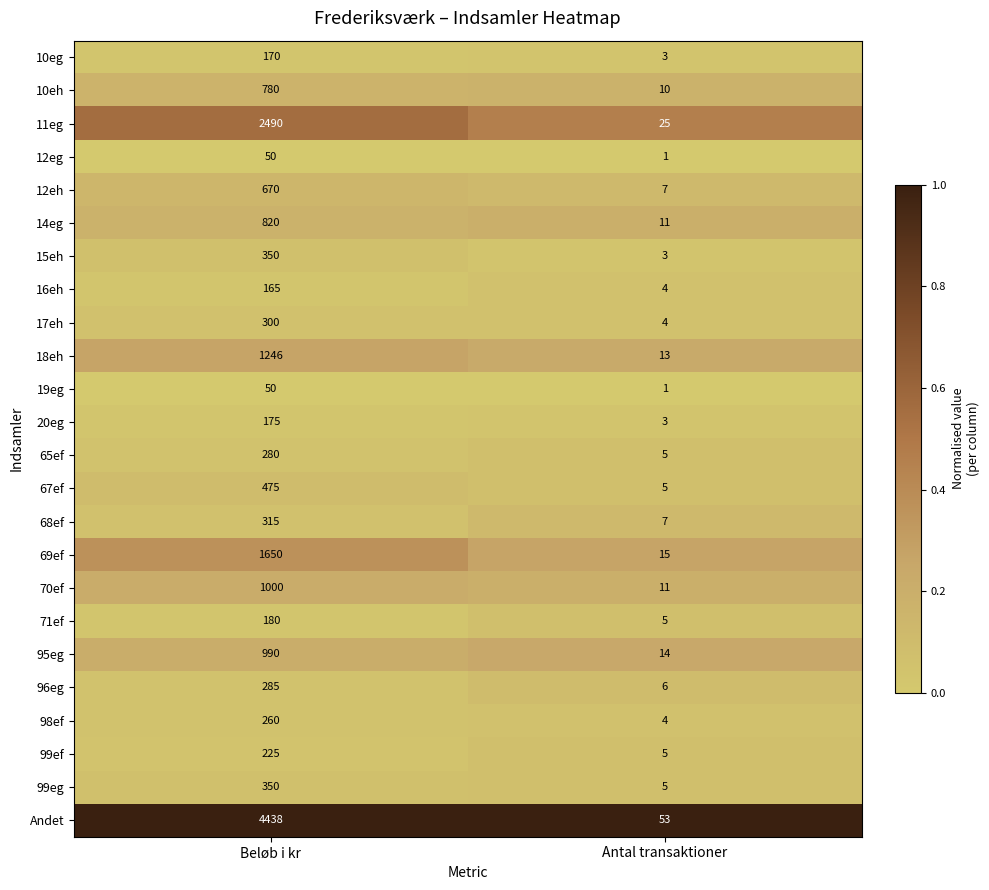

Which series changed the most between Beløb i kr and Antal transaktioner?

Andet